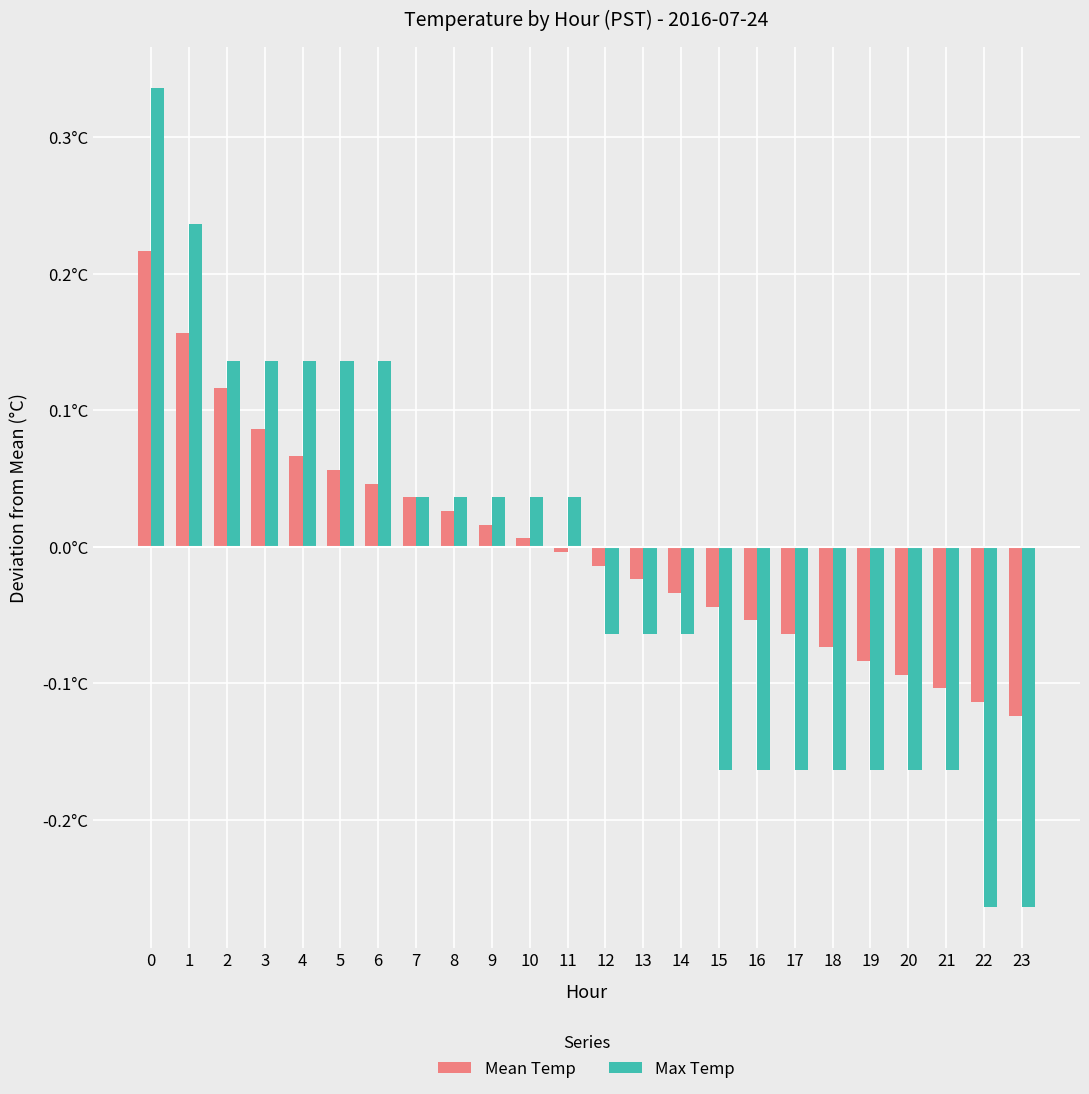

Which series has the largest total across all categories?

Mean Temp